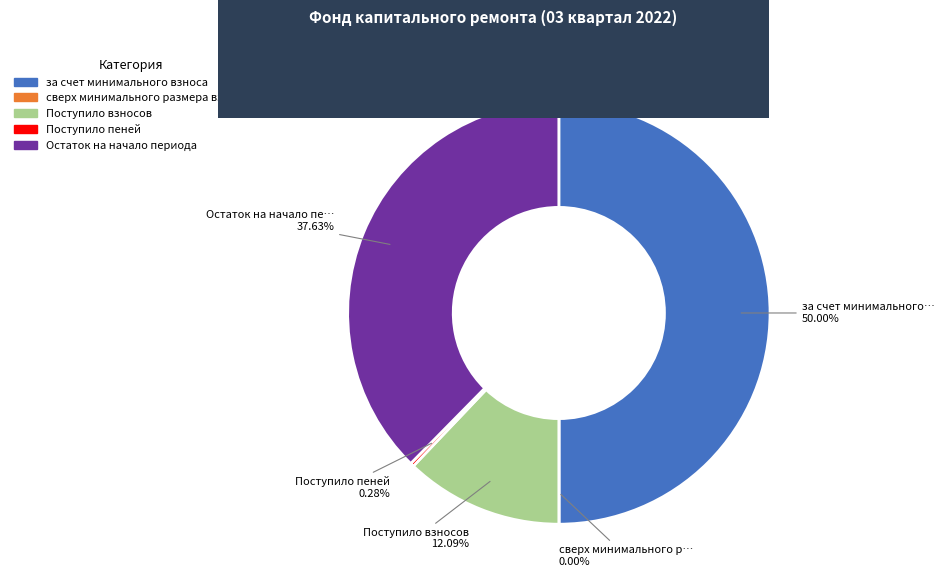

To the nearest percent, what is the combined percentage of Поступило взносов and Поступило пеней?

12%